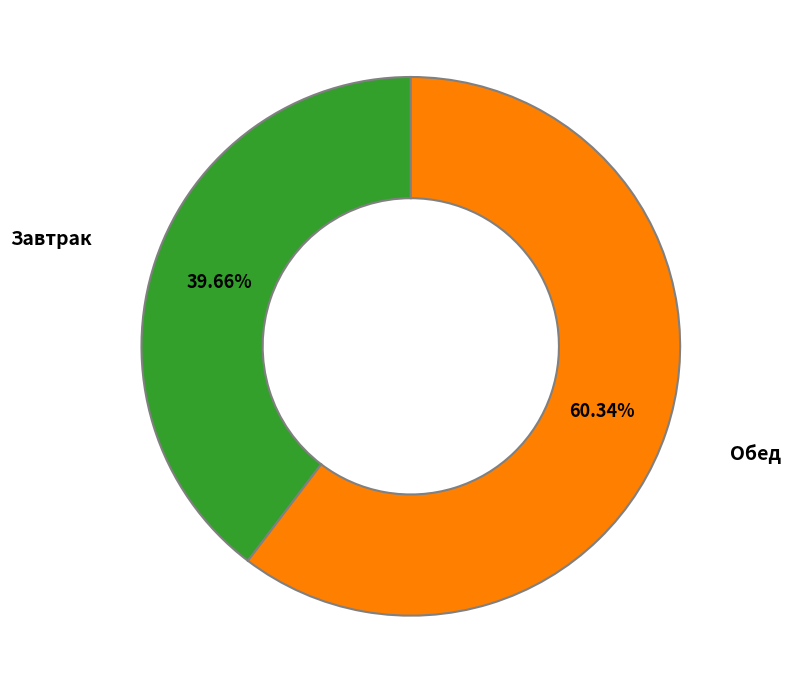

Is there a majority slice in this chart?

Yes